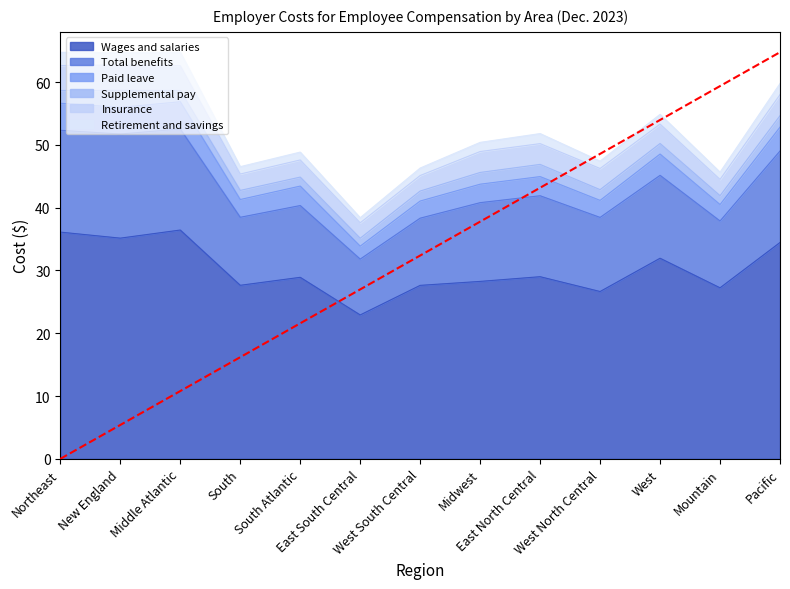

How many interior local valleys does the Wages and salaries series have?

5